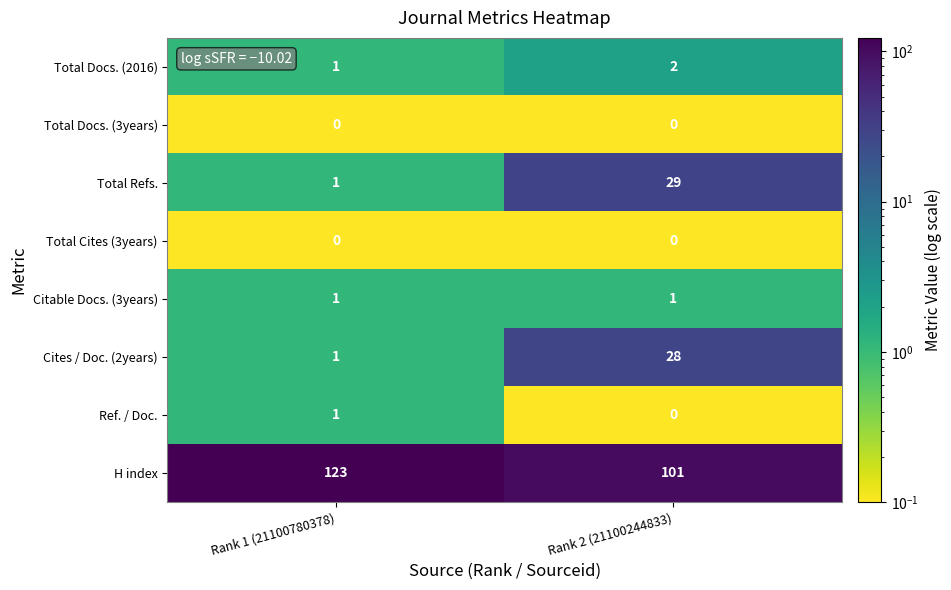

What is the maximum value shown in the chart?

123